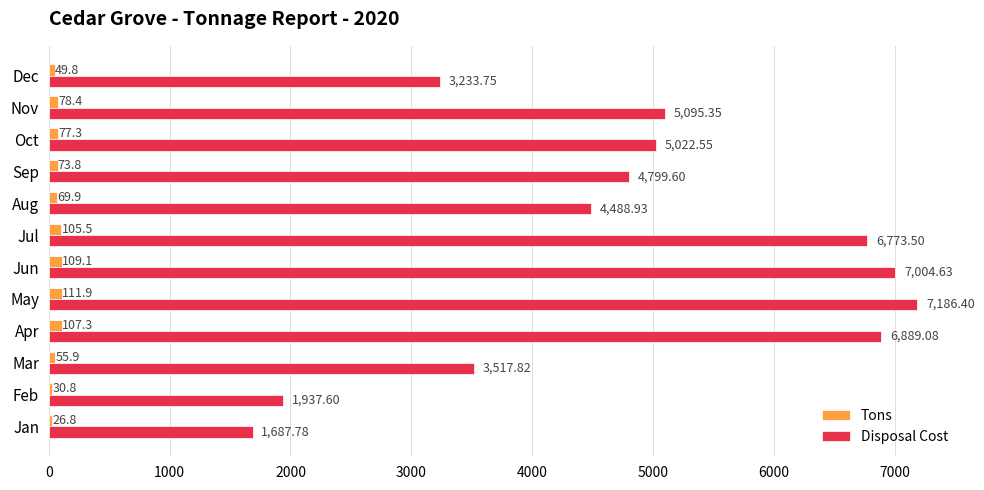

At which label is Disposal Cost closest to 4437?

Aug